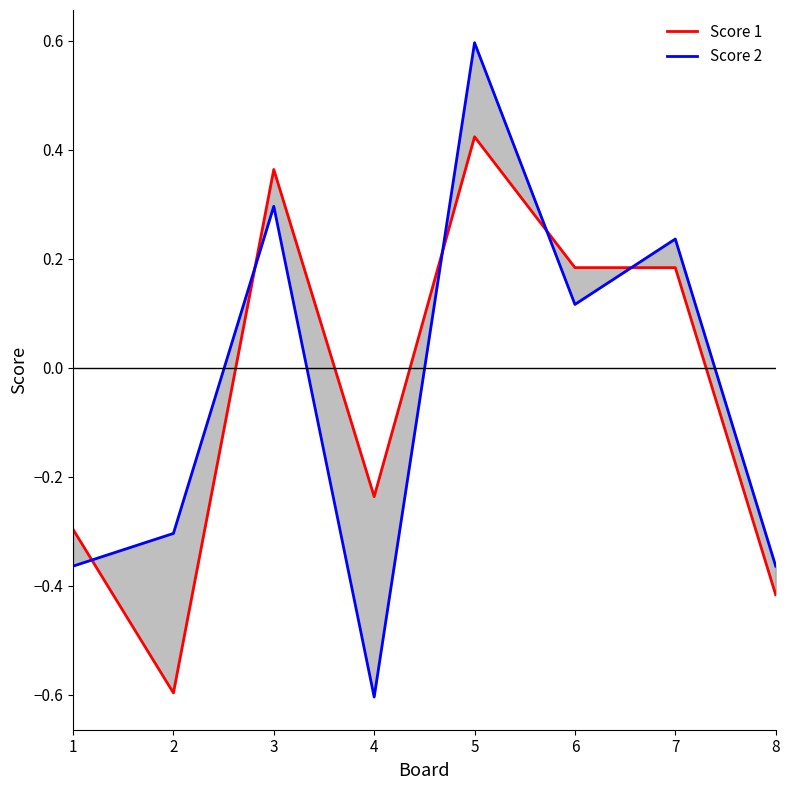

What is the difference between the maximum and minimum values in the Score 1 series?

1.0